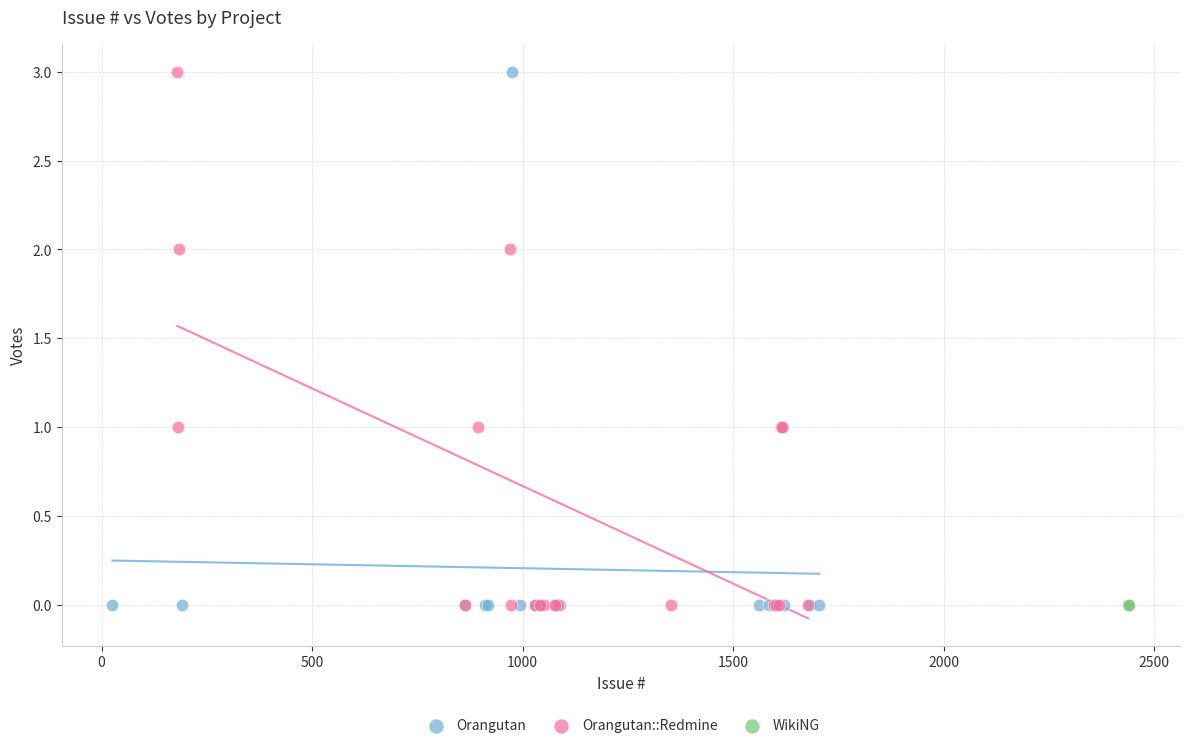

What are all the series names shown in the legend?

Orangutan, Orangutan::Redmine, WikiNG